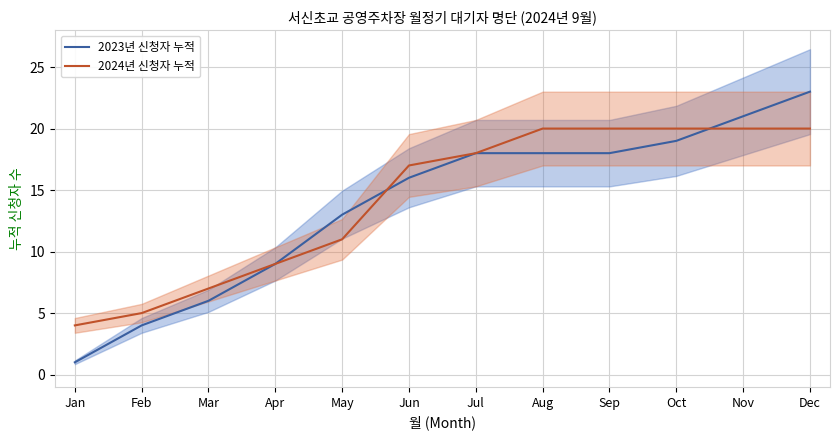

What is the sum of all 2024년 신청자 누적 values?

171